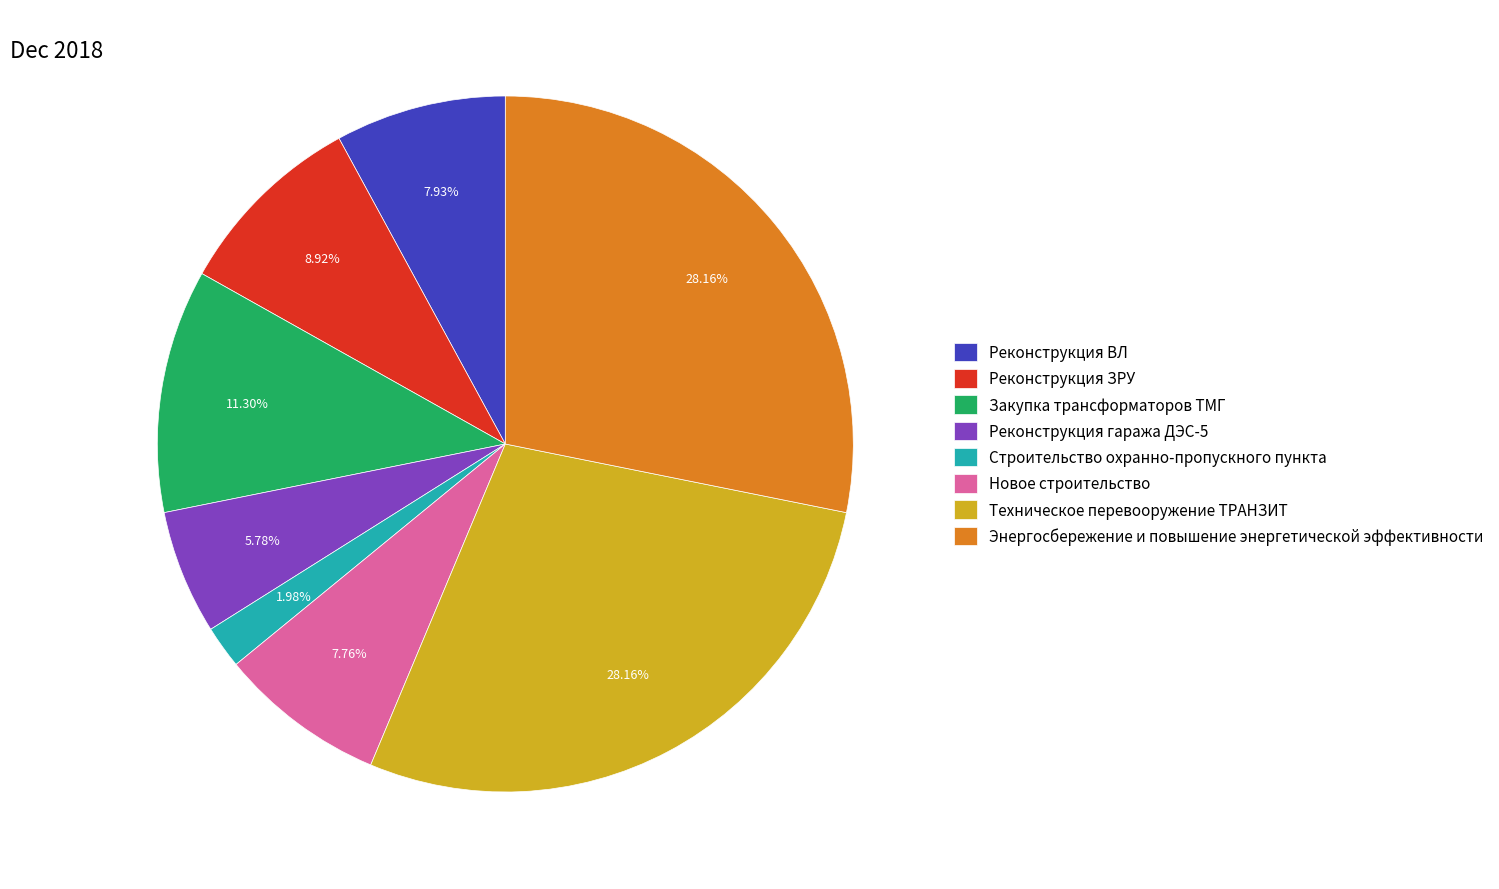

The Энергосбережение и повышение энергетической эффективности slice represents 28% of the pie. True or false?

True